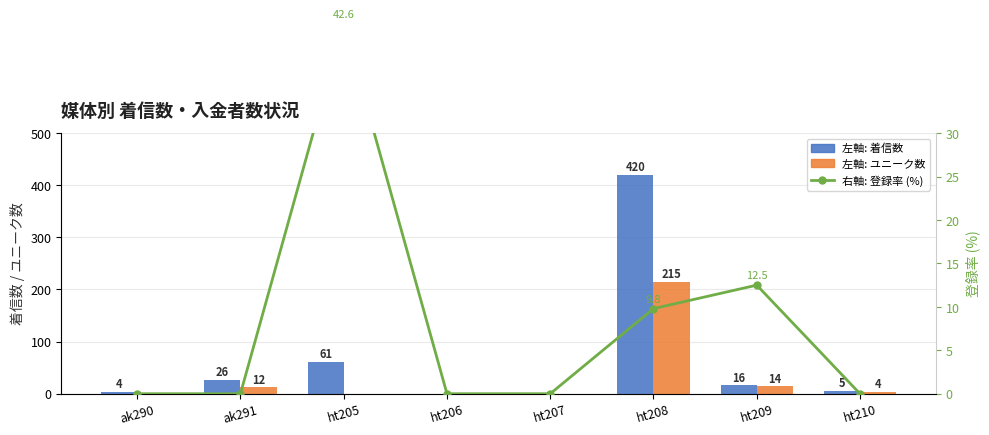

What is the average value of the 左軸: ユニーク数 series?

30.6